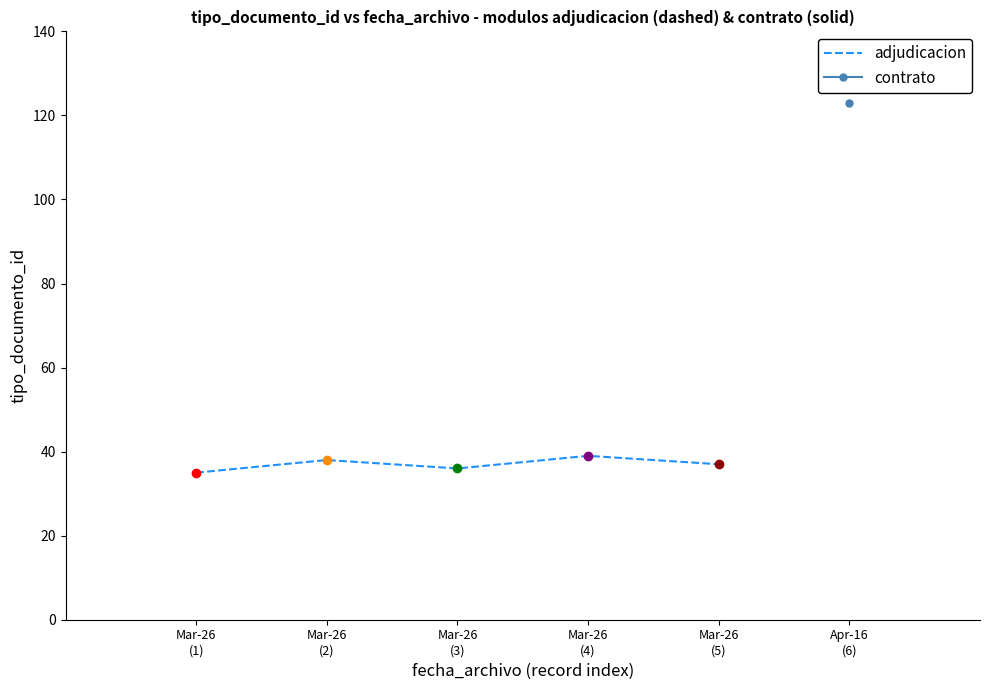

What is the difference between the values at Mar-26
(4) and Mar-26
(2)?

1